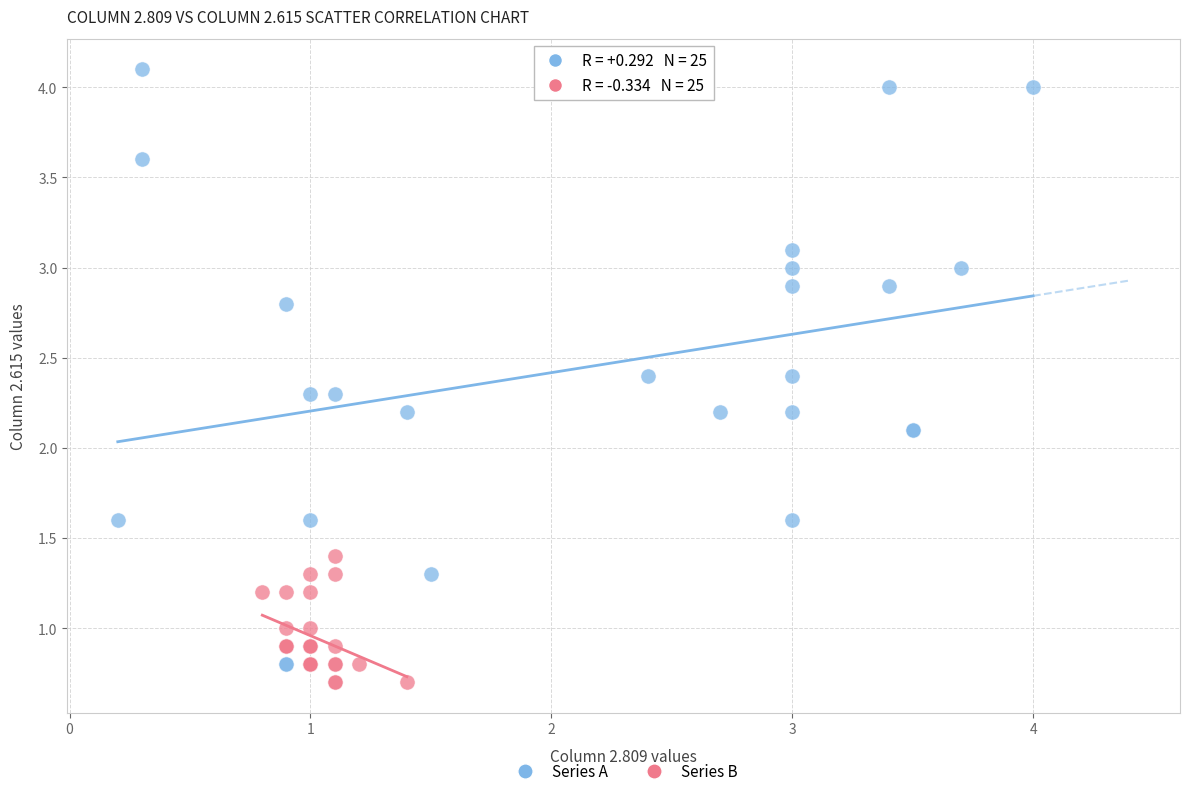

Which series has the largest Y range (max minus min)?

Series A